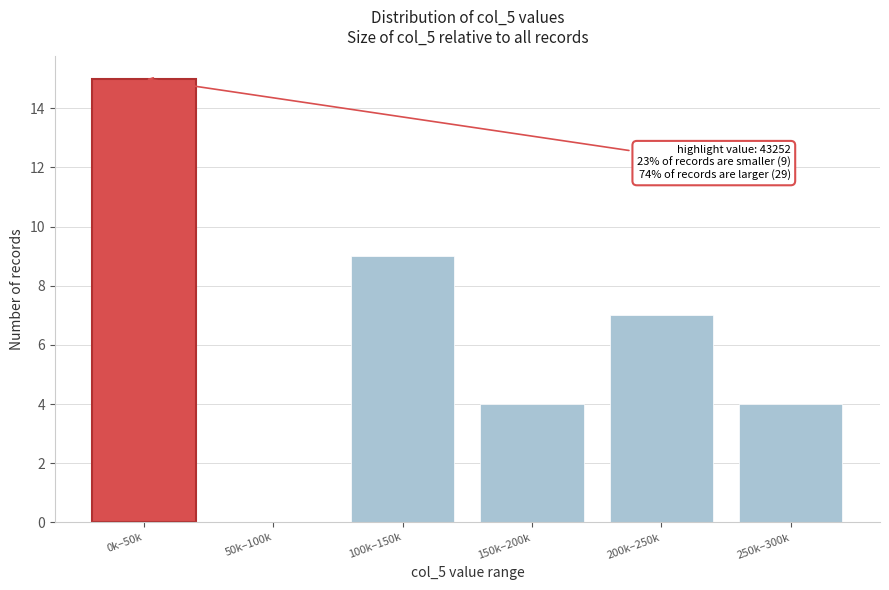

Reading right to left, what are all the values shown in this chart?

250k–300k=4	200k–250k=7	150k–200k=4	100k–150k=9	50k–100k=0	0k–50k=15